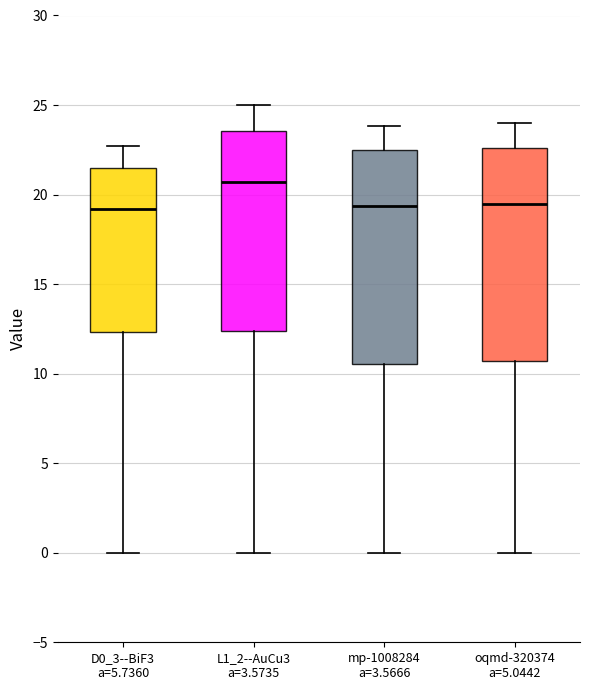

Where is the upper edge of the box for mp-1008284 a=3.5666 on the y-axis? The values are not printed on the chart, so give them approximately, as read against the axis.

22.5